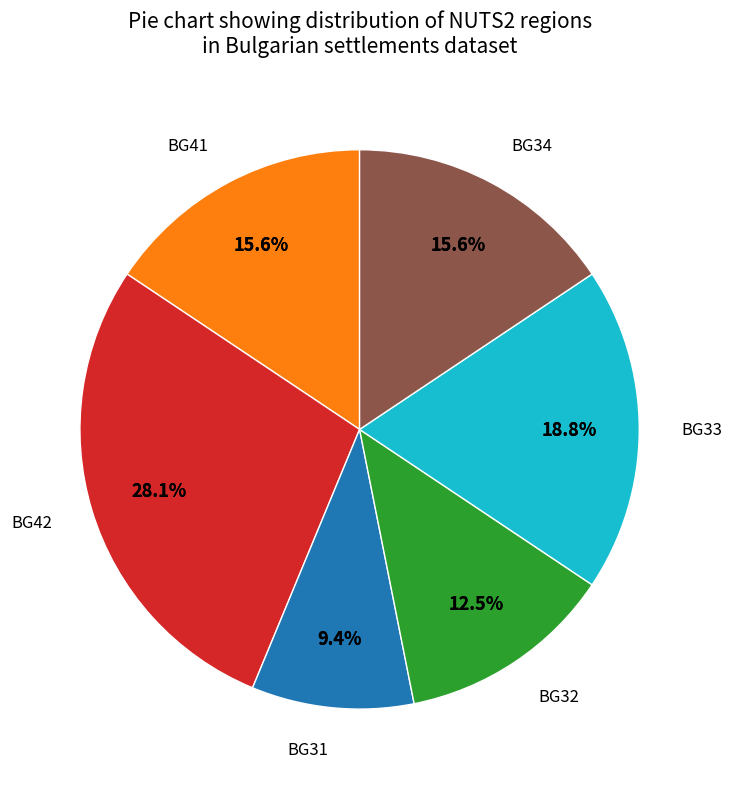

To the nearest percent, what is the difference between the largest and smallest slice percentages?

16%